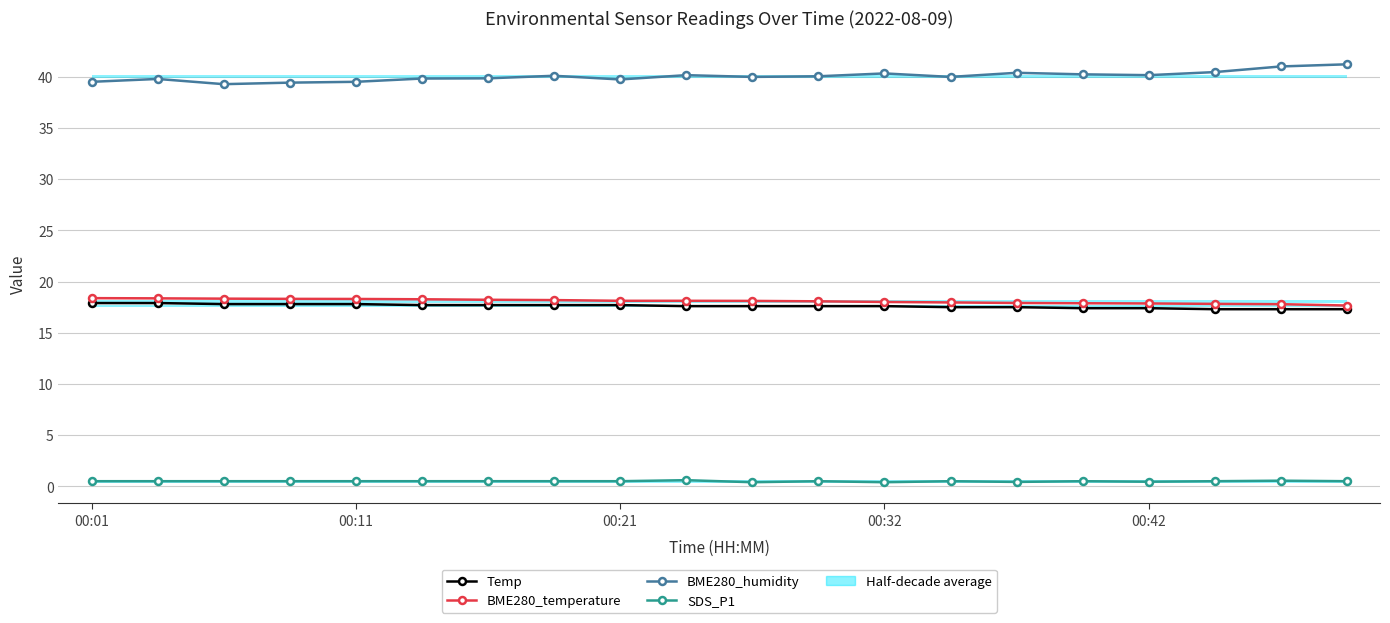

What is the value of the BME280_humidity point at the 6th from the left?

39.8